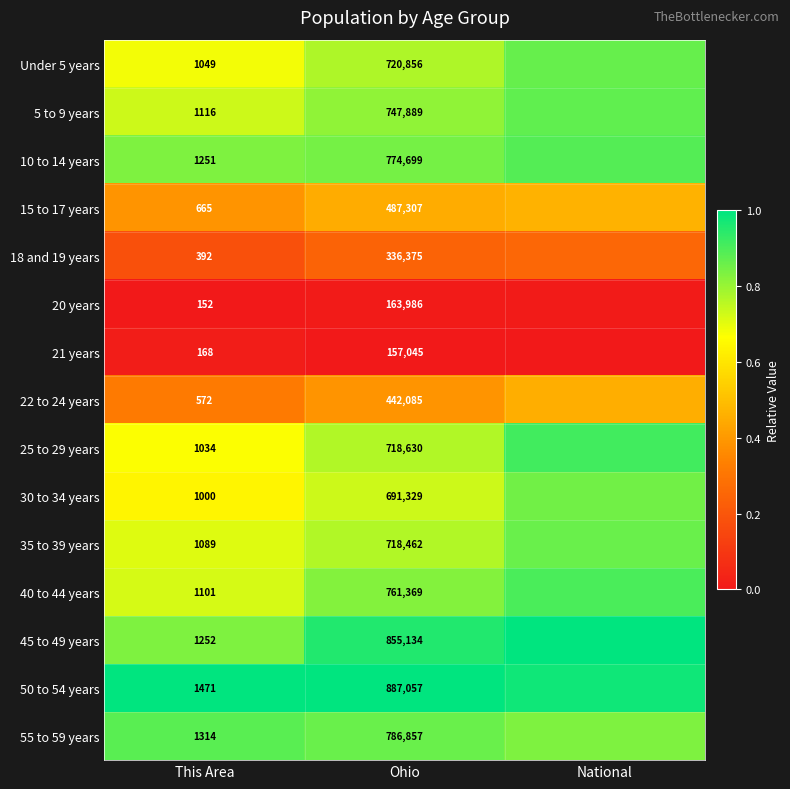

Is the value of 45 to 49 years at Ohio greater than the value of 21 years at This Area?

Yes